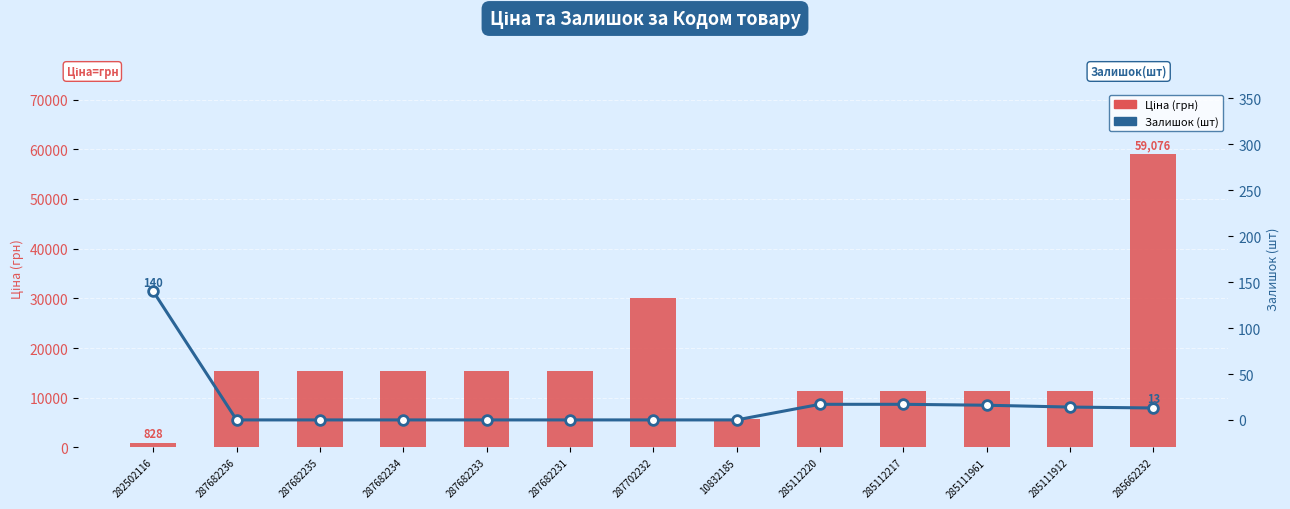

List the labels in order of Ціна value, largest first.

285662232, 287702232, 287682236, 287682235, 287682234, 287682233, 287682231, 285112220, 285112217, 285111961, 285111912, 10832185, 282502116